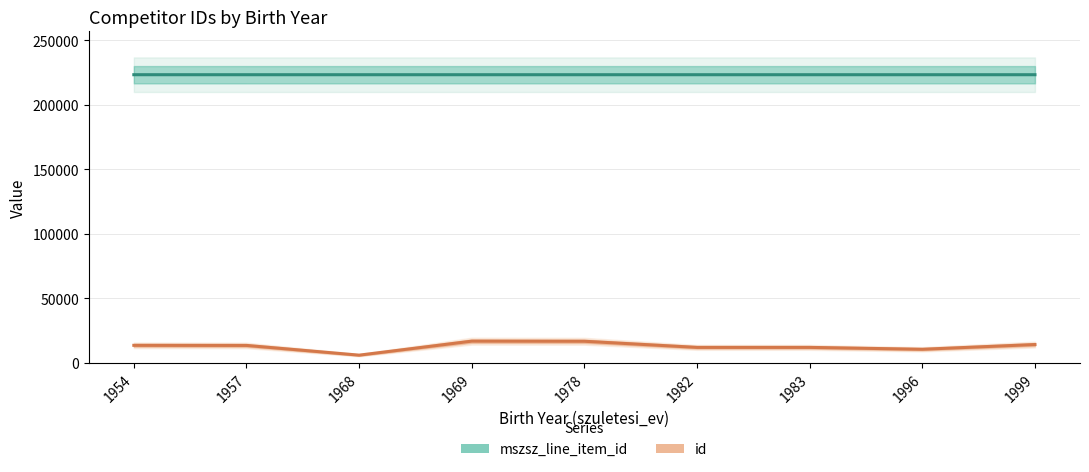

Rank the series by their average value, from lowest to highest.

id, mszsz_line_item_id